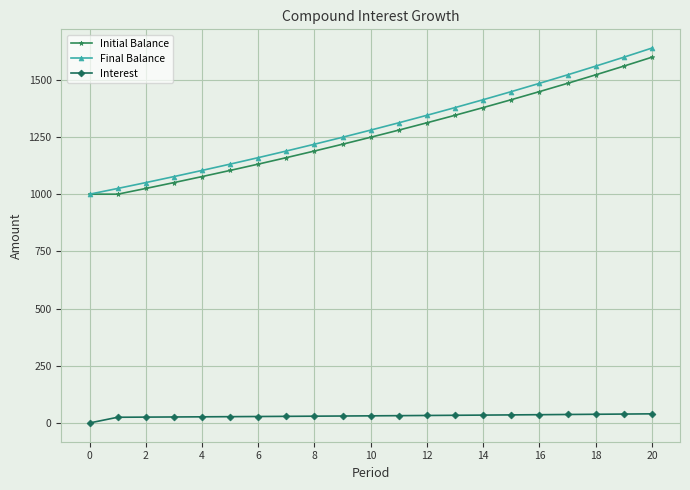

Count the number of categories in the chart.

21